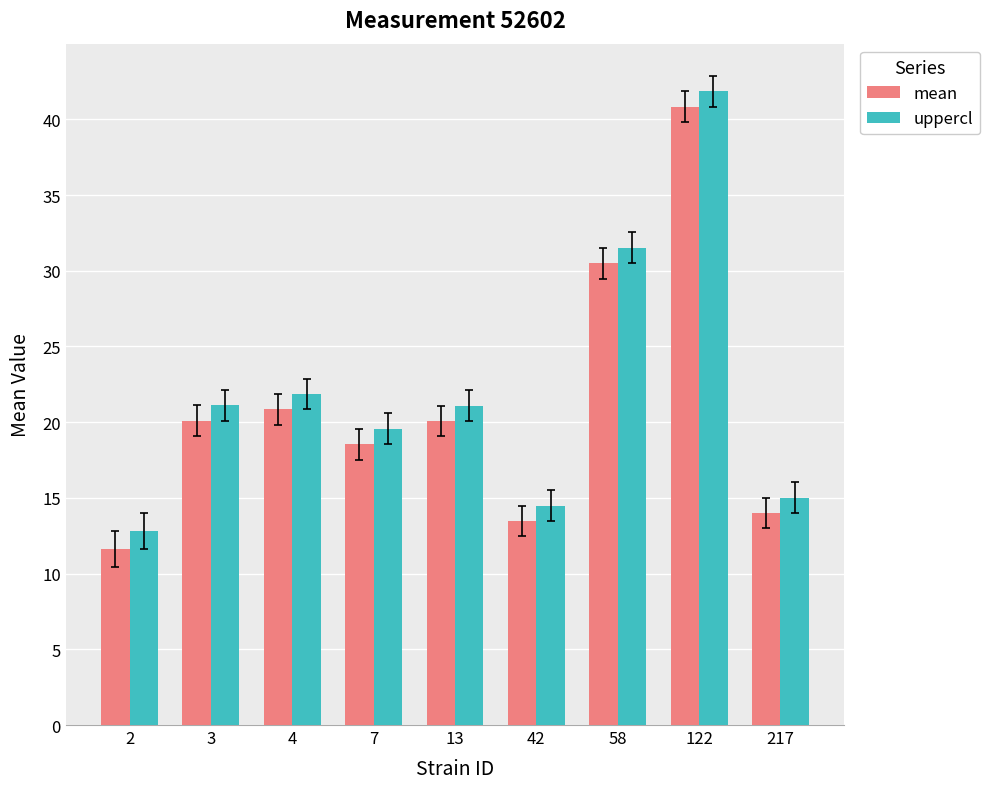

Which series has the largest total across all categories?

uppercl